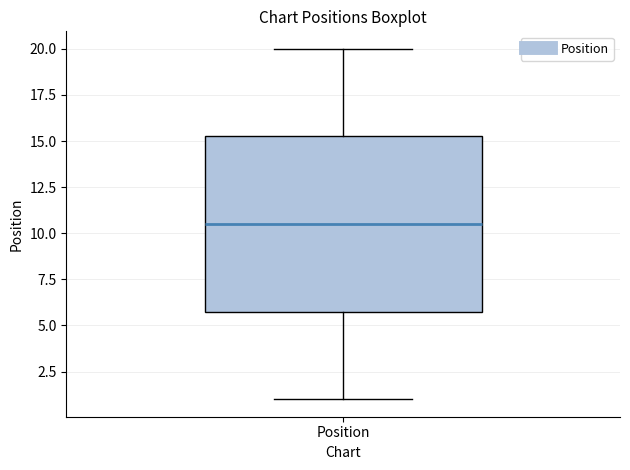

Transcribe this box plot: give where the median line is, the range the box spans, and where the two whiskers end, as read against the y-axis. The values are not printed on the chart, so give them approximately, as read against the axis.

median 10.5, box 6.0 to 15.5, whiskers 1.0 to 20.0